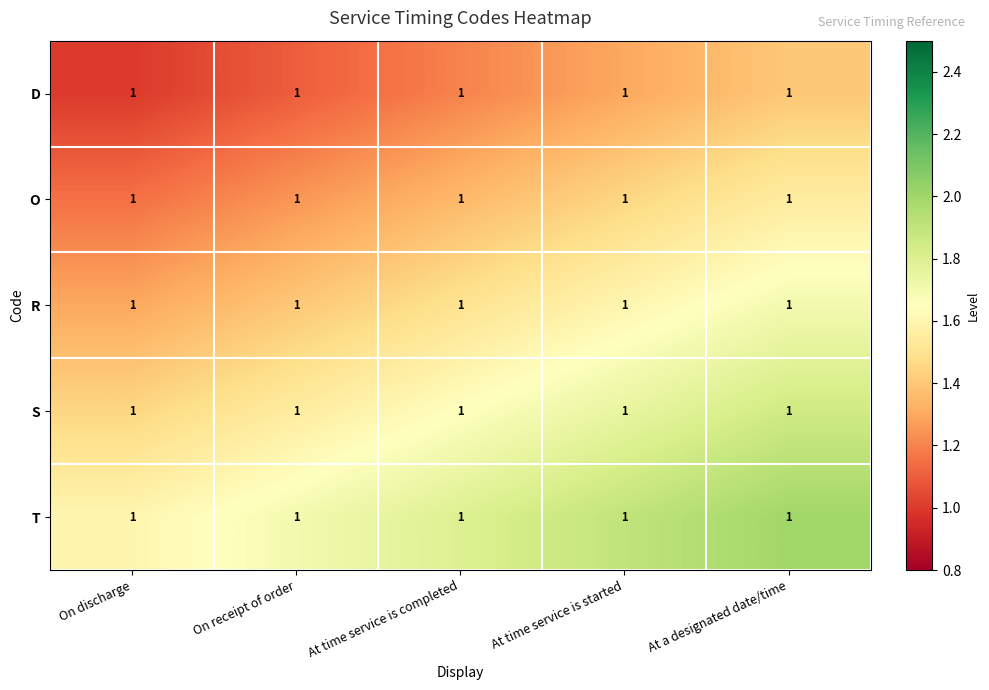

Which category has the highest value across all series?

At a designated date/time